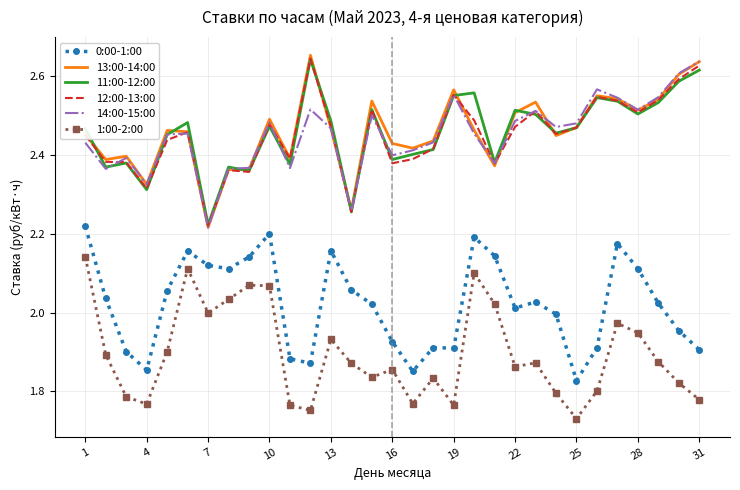

What is the difference between the second highest and second lowest values in the 11:00-12:00 series?

0.4